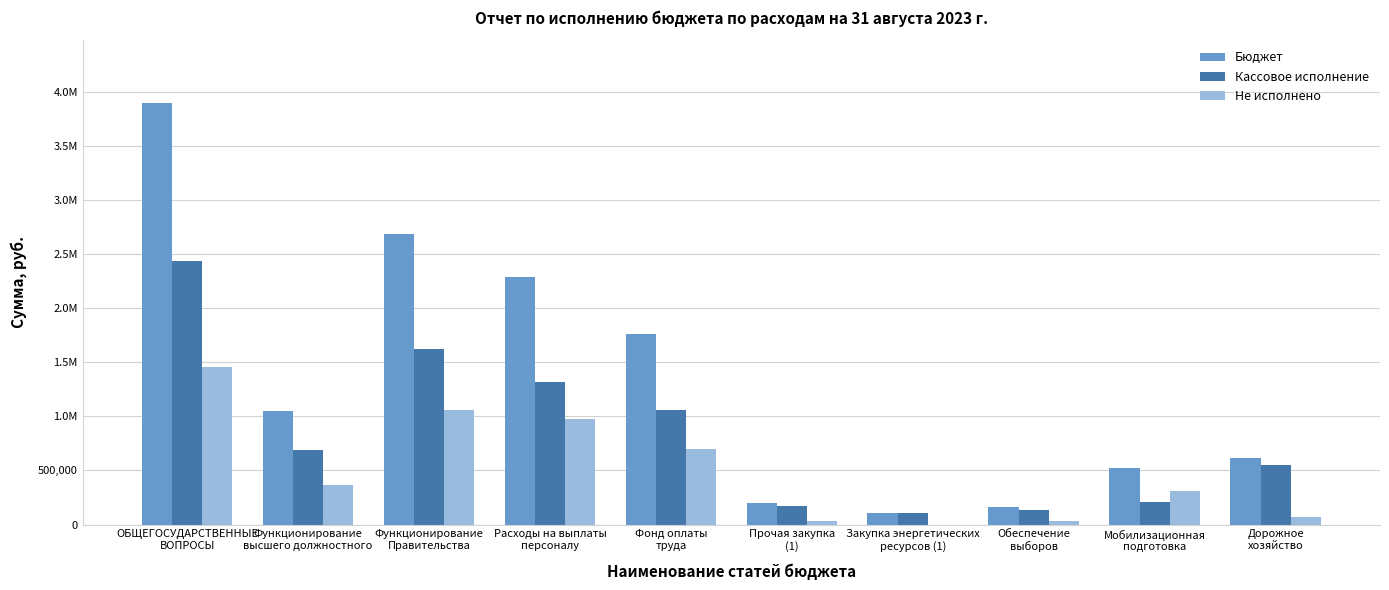

What is the average value of the Бюджет series?

1326796.0